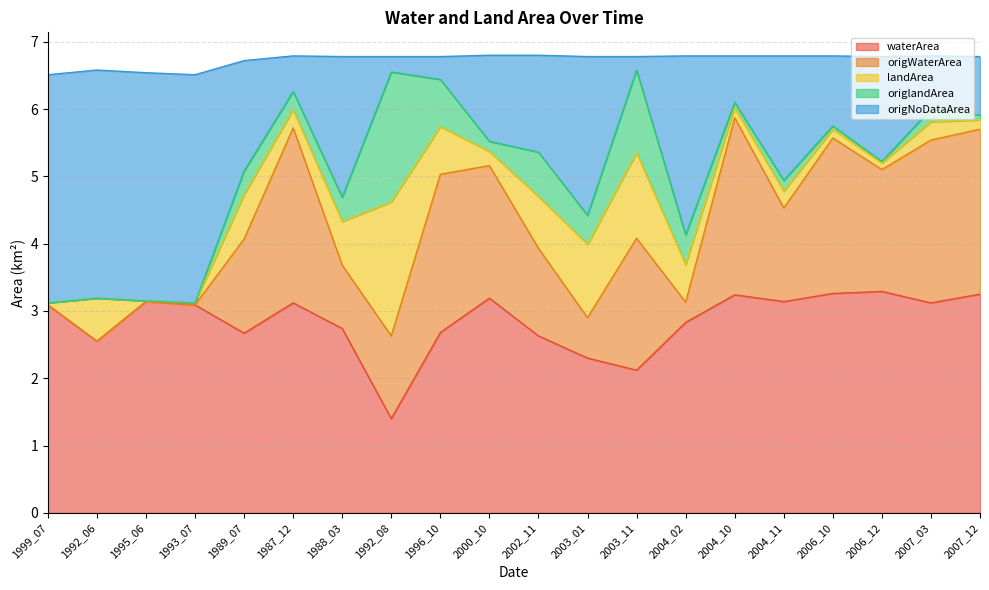

What is the highest value of the waterArea series?

3.3